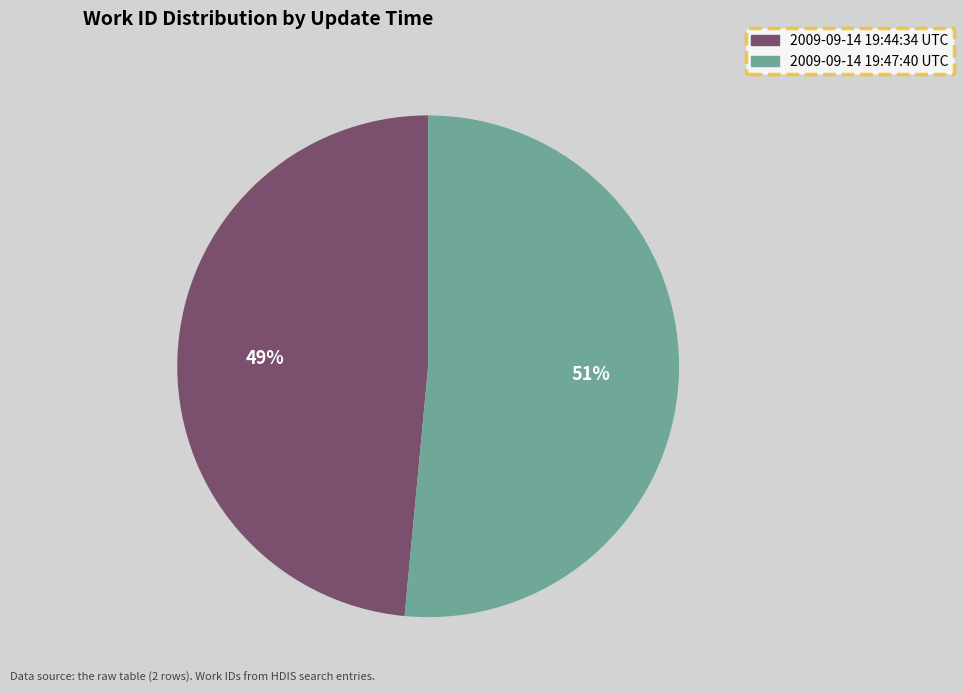

How many slices are in this pie chart?

2